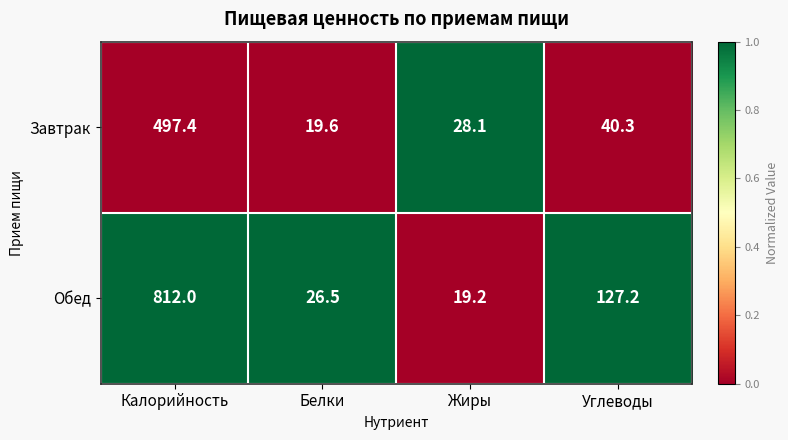

Reading left to right, what are all the values shown in this chart?

Завтрак: 497.4	19.6	28.1	40.3
Обед: 812.0	26.5	19.2	127.2